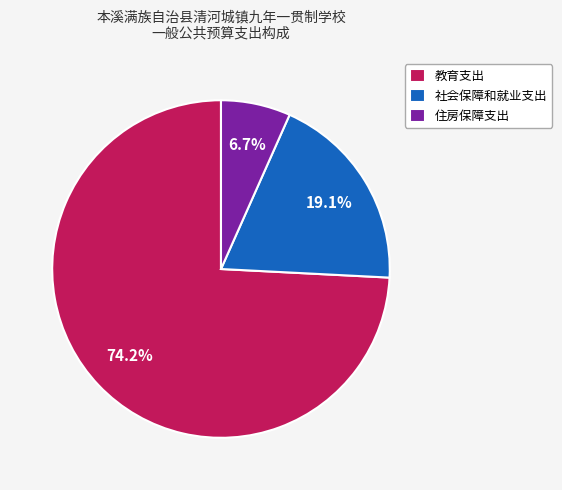

What percentage do 教育支出 and 社会保障和就业支出 together represent?

93.3%